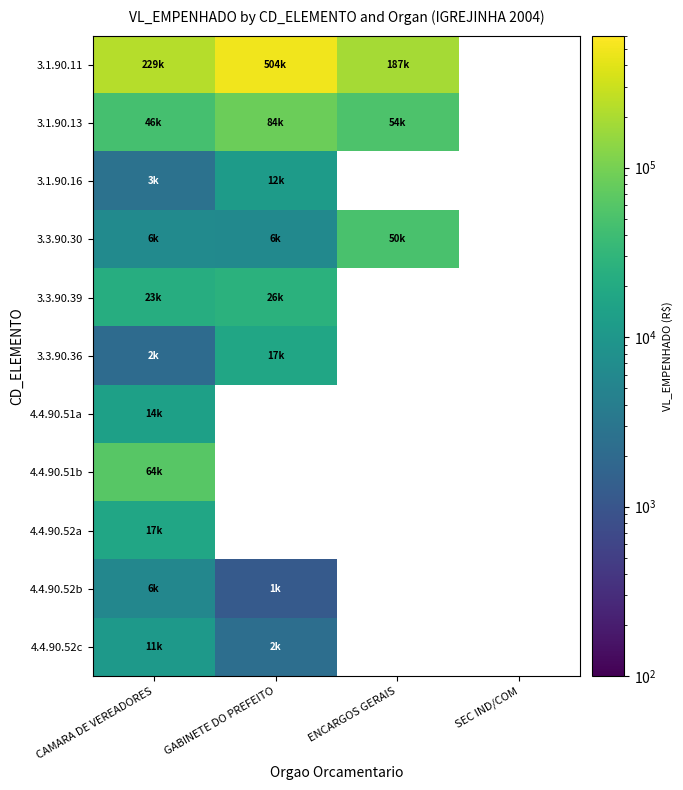

At which label does 3.3.90.30 first exceed 49512?

ENCARGOS GERAIS